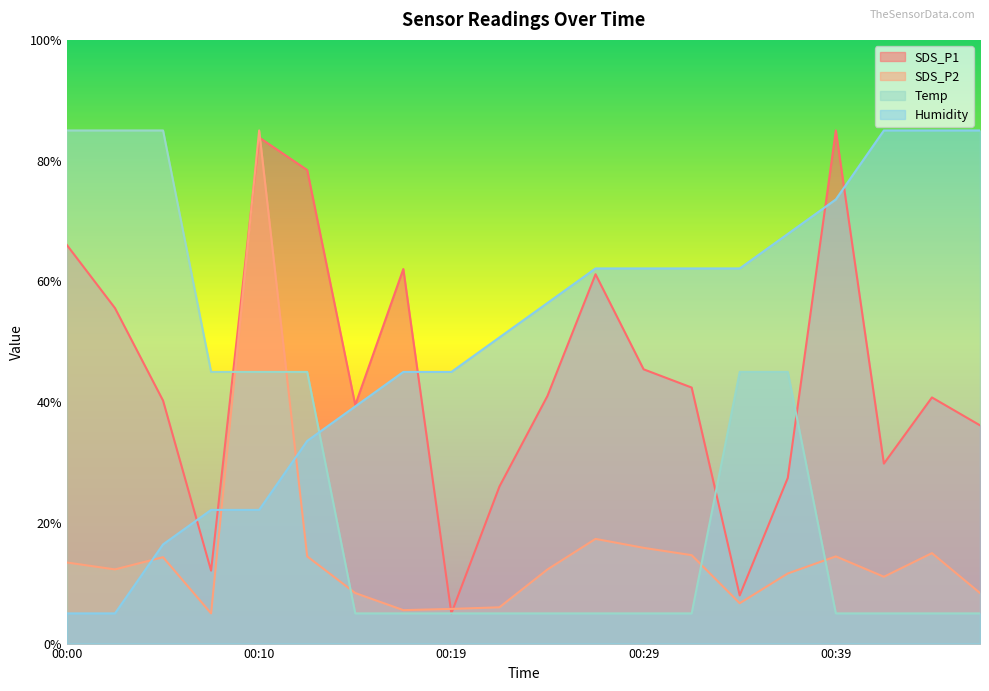

Is the value of Temp at 00:46 greater than the value of Humidity at 00:19?

No